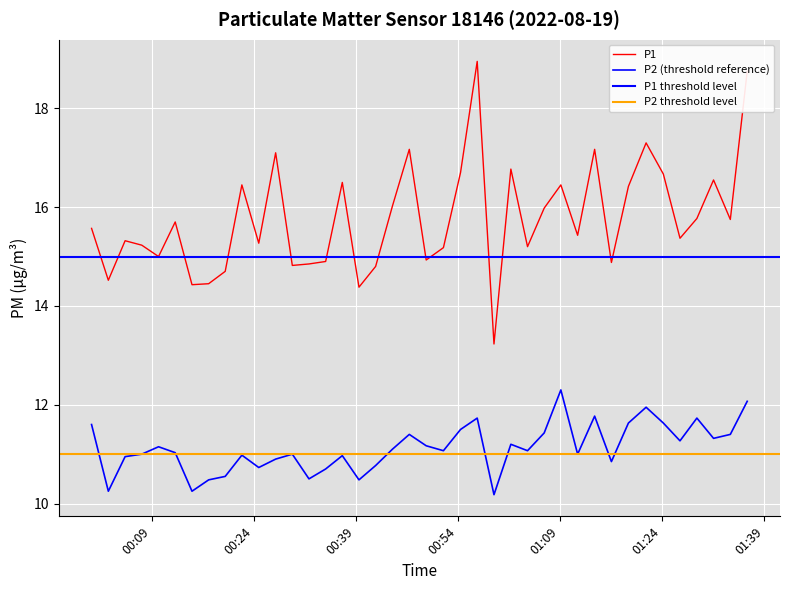

Which series has the largest total across all categories?

P1